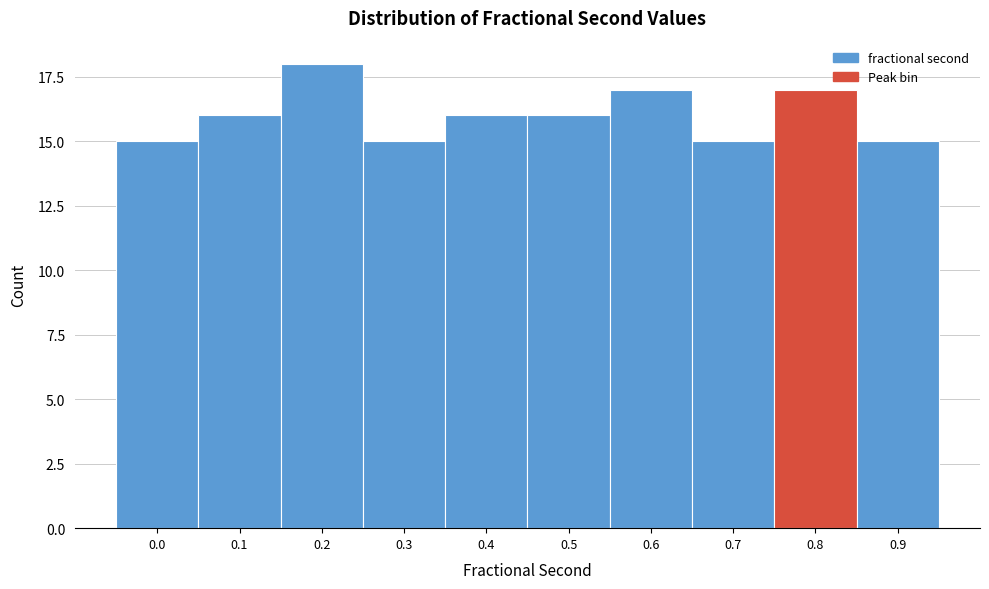

Reading left to right, what are all the values shown in this chart?

15	16	18	15	16	16	17	15	17	15